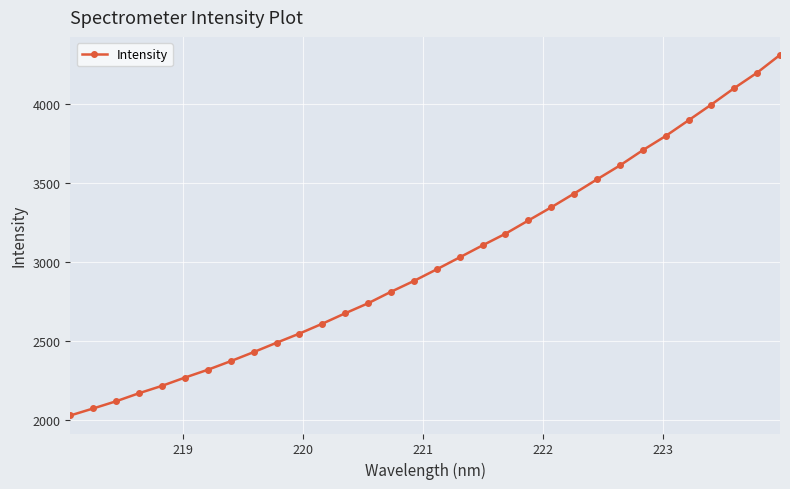

What is the value of the 19th point from the left?

3107.0